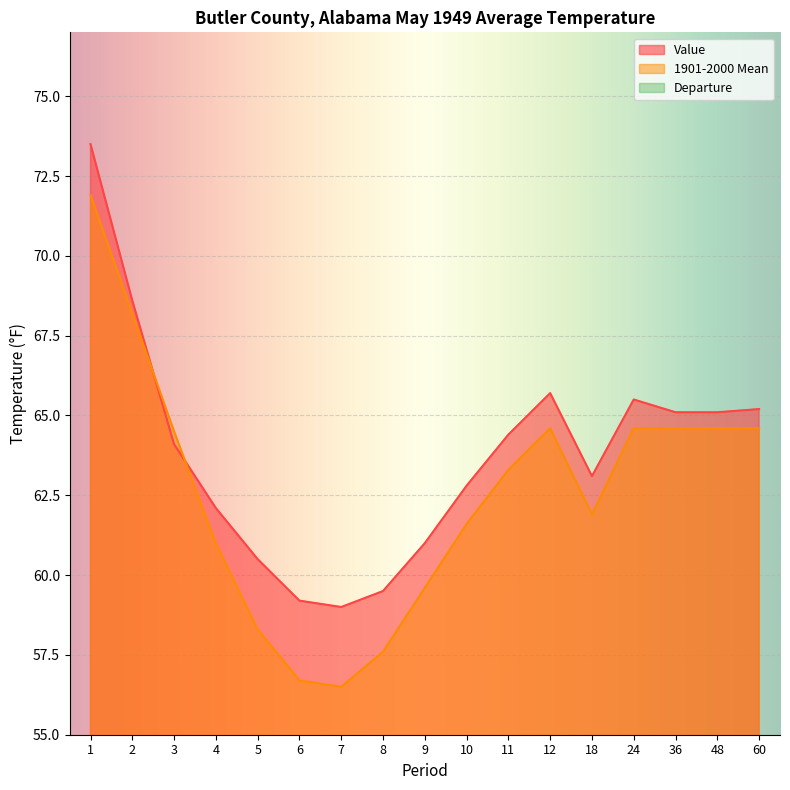

What is the value of the Value point at the 12th from the left?

65.7